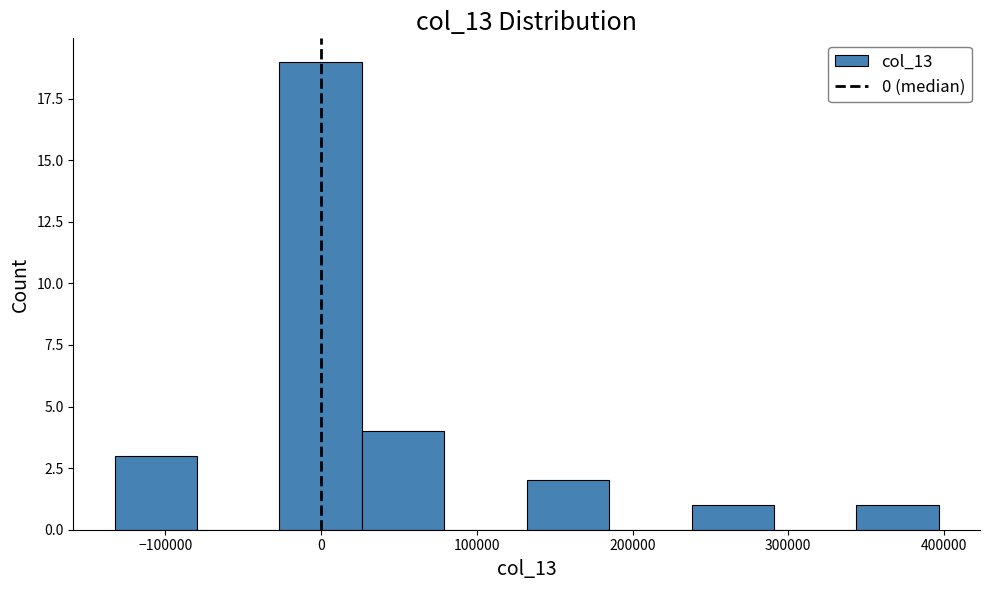

Which range on the x-axis has the tallest bar?

-30000 to 30000